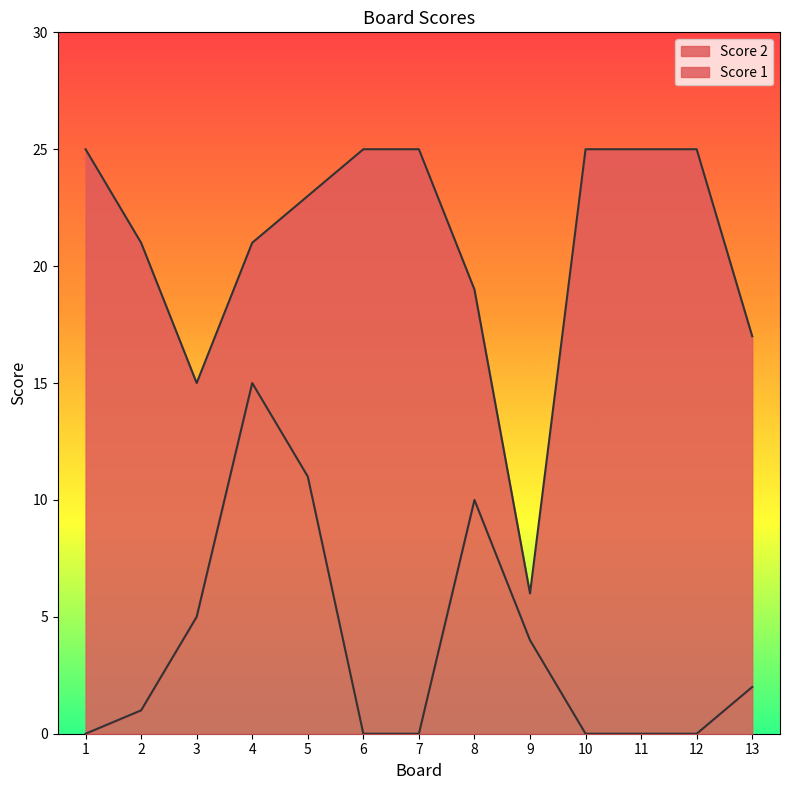

How many lines are shown in the chart?

2